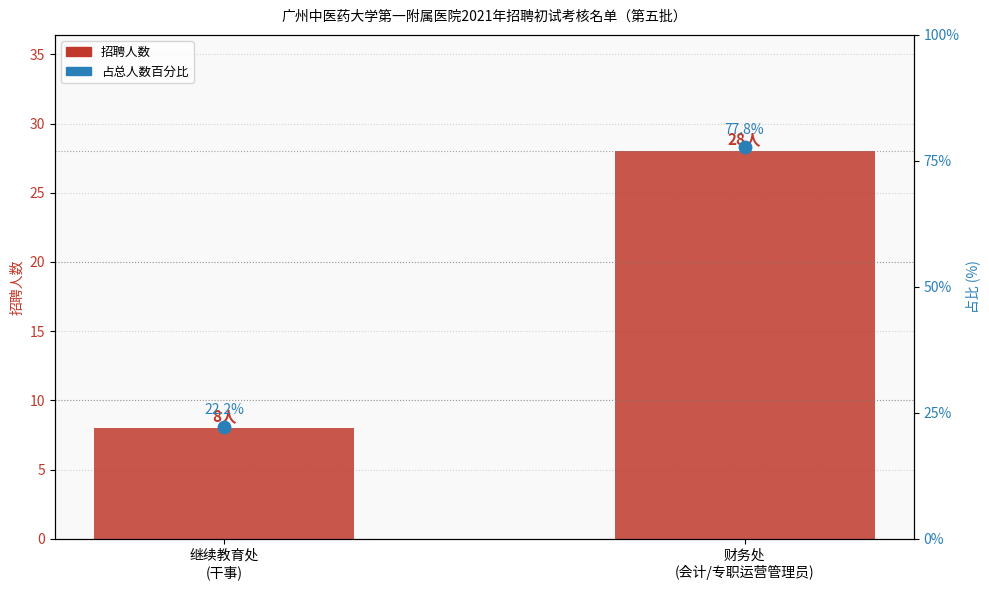

What are all the series names shown in the legend?

招聘人数, 占总人数百分比